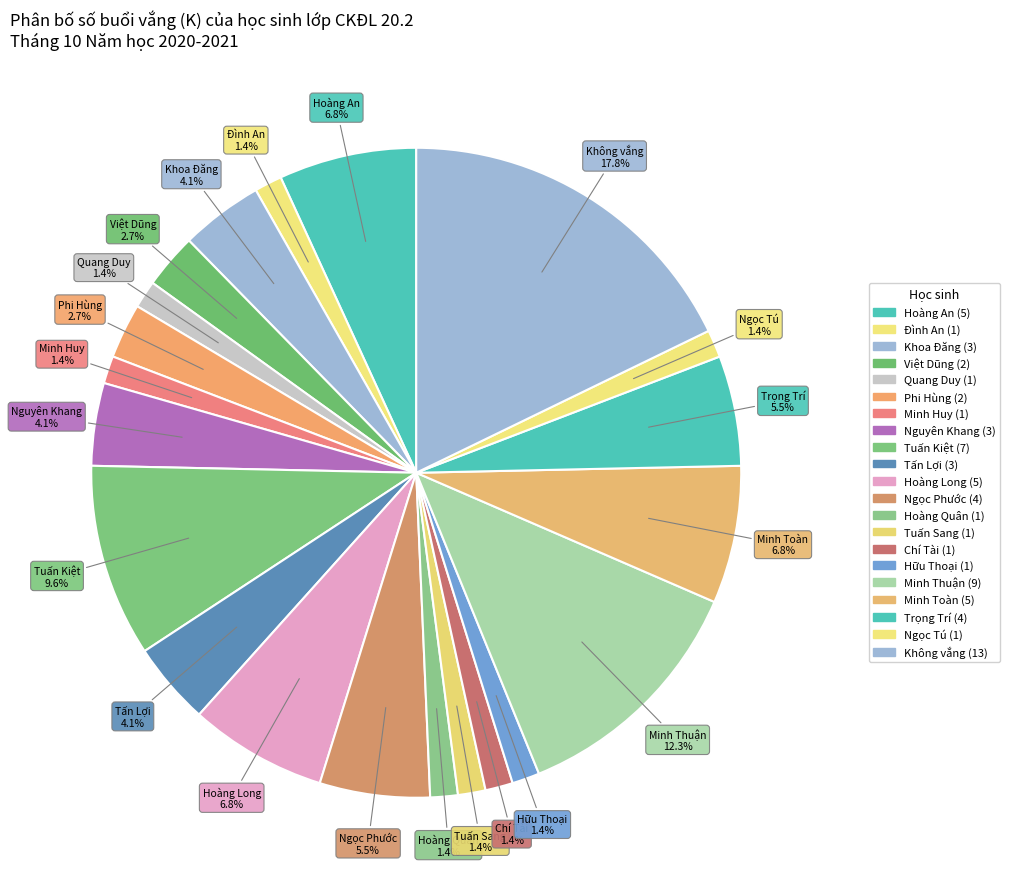

How many segments does this pie chart have?

21